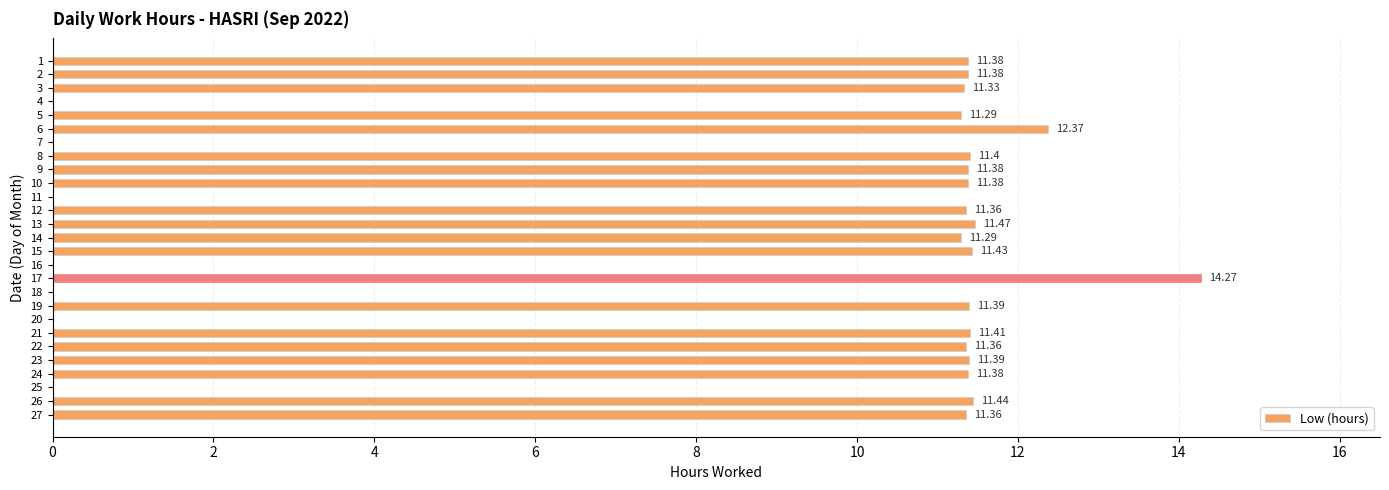

Between 8 and 25, which is larger?

8